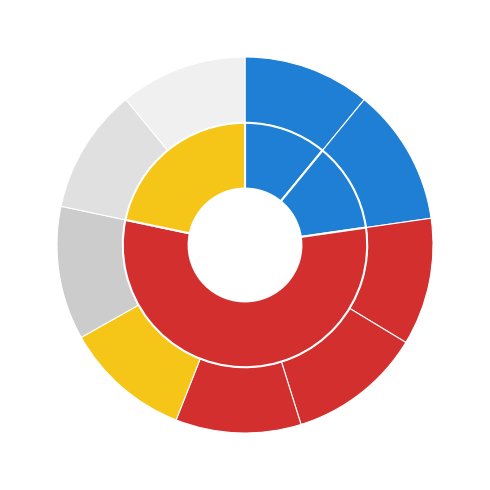

True or false: YEŞİM ÖĞÜTÇÜ accounts for 11% of the total.

True